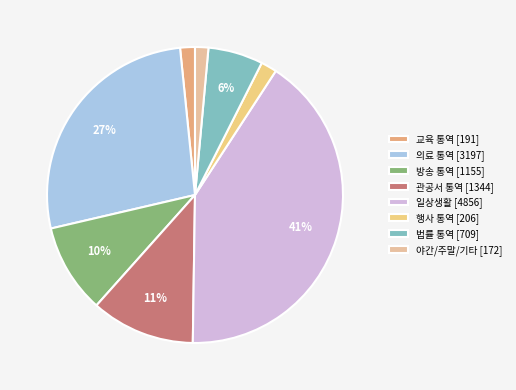

Which slice is the largest?

일상생활